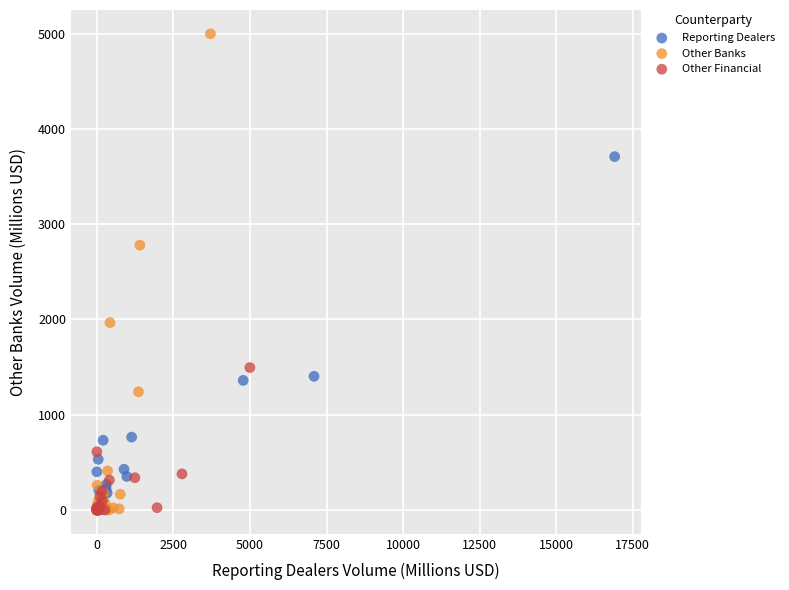

Which series has the widest spread of Y values?

Other Banks